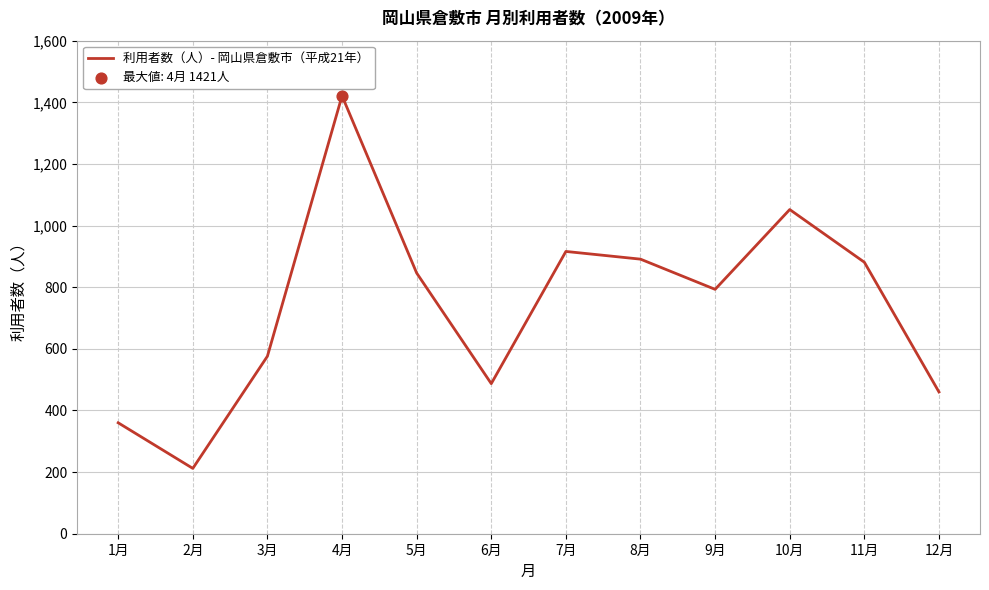

Between 7月 and 1月, which is larger?

7月